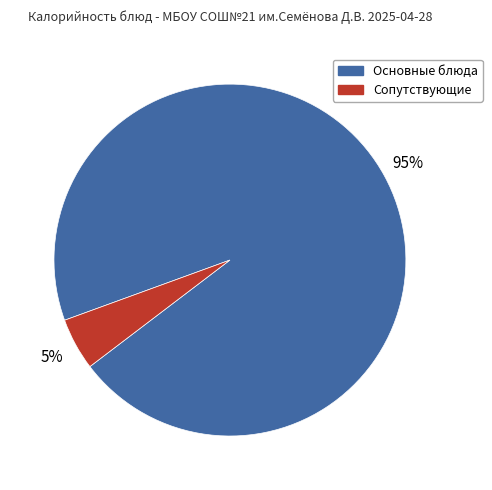

To the nearest percent, what is the difference between the largest and smallest slice percentages?

90%